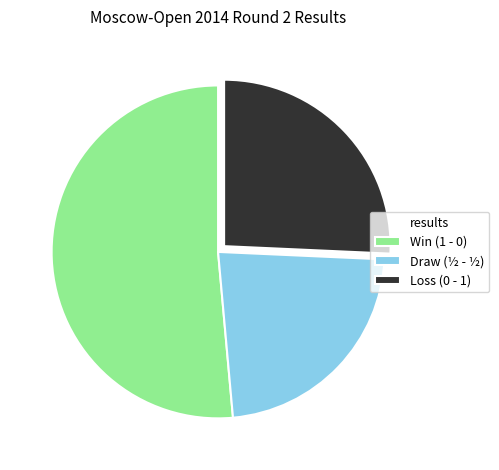

Approximately how many times larger is the value at Loss (0 - 1) compared to Draw (½ - ½)?

1.1